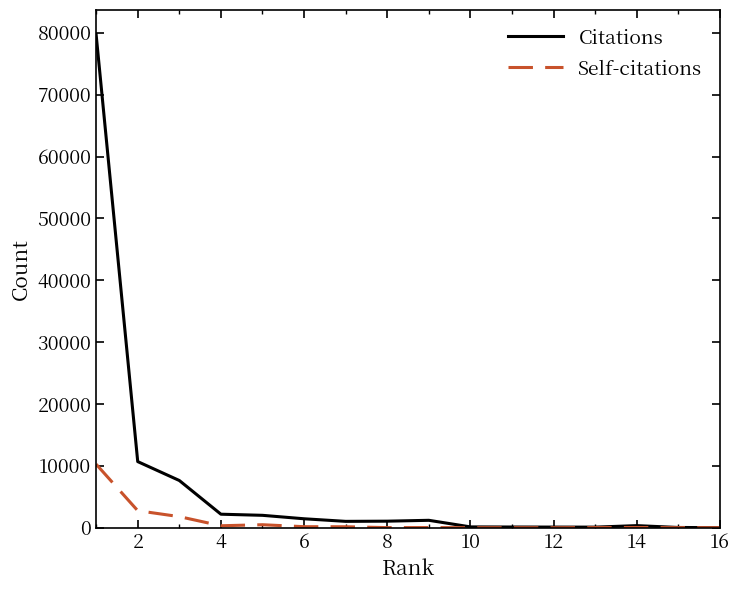

What is the maximum value for Self-citations?

10274